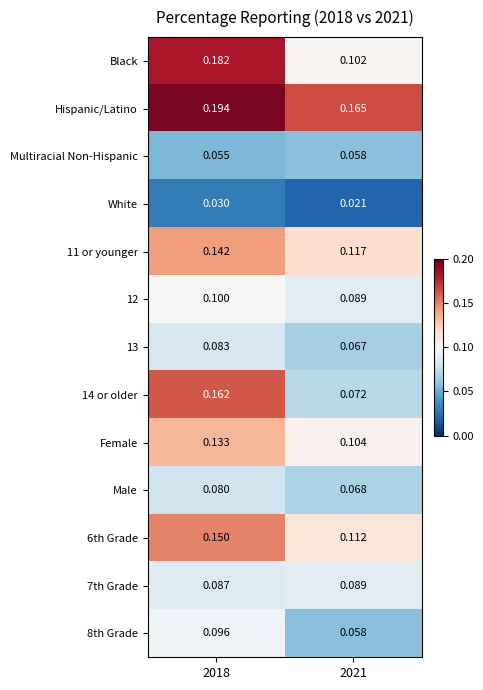

Is the value of 13 at 2021 greater than the value of White at 2021?

Yes